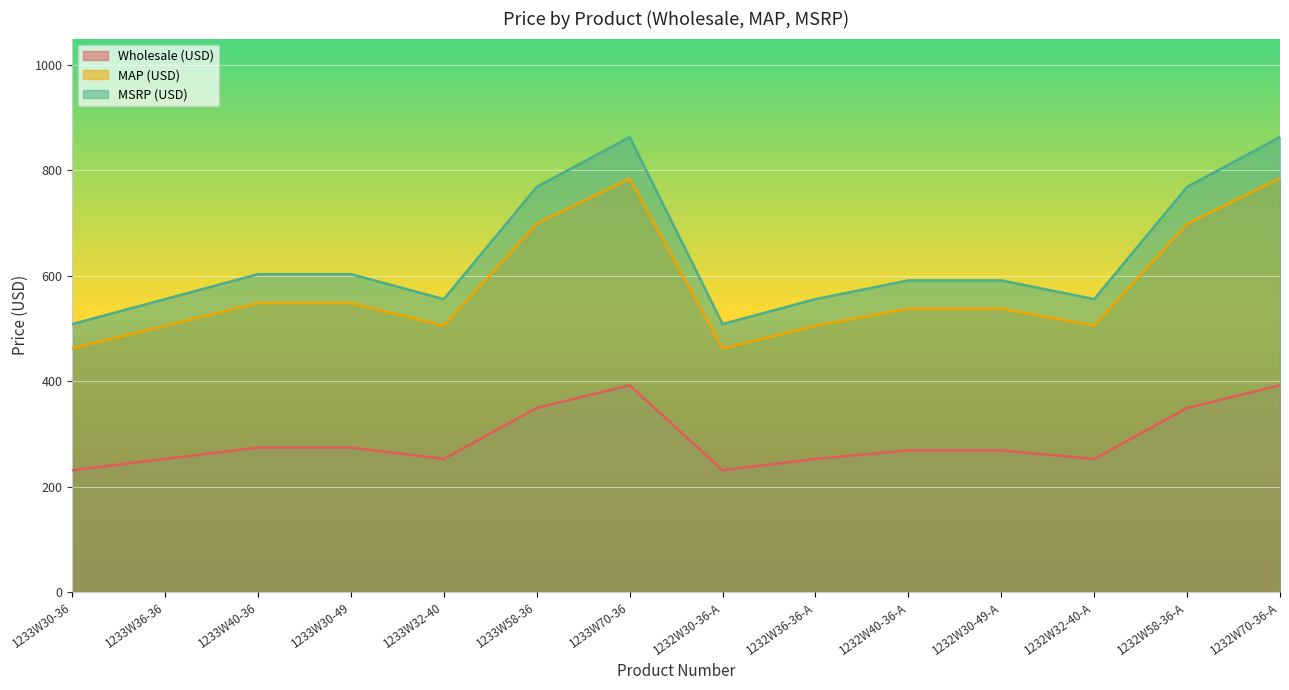

What are all the series names shown in the legend?

Wholesale (USD), MAP (USD), MSRP (USD)